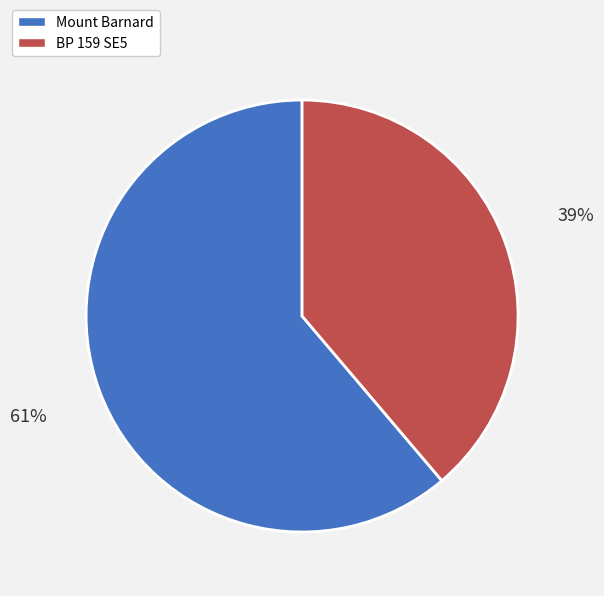

True or false: BP 159 SE5 accounts for 39% of the total.

True